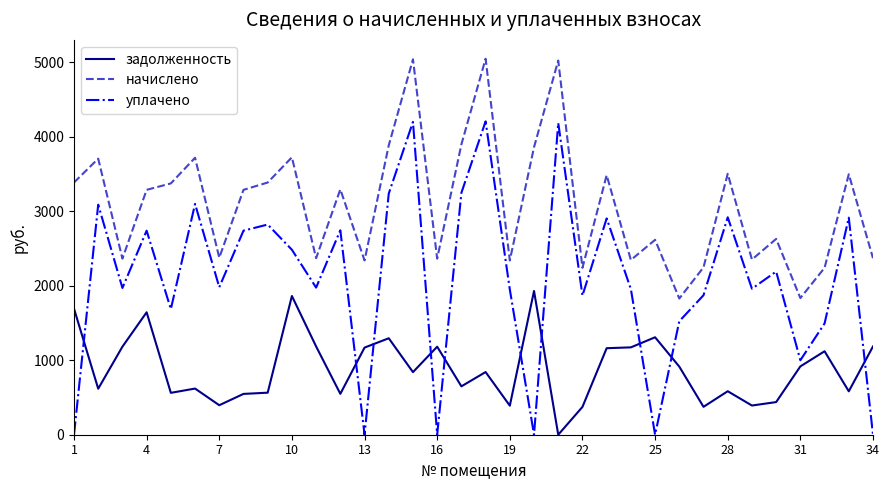

What is the average value of the уплачено series?

2086.8